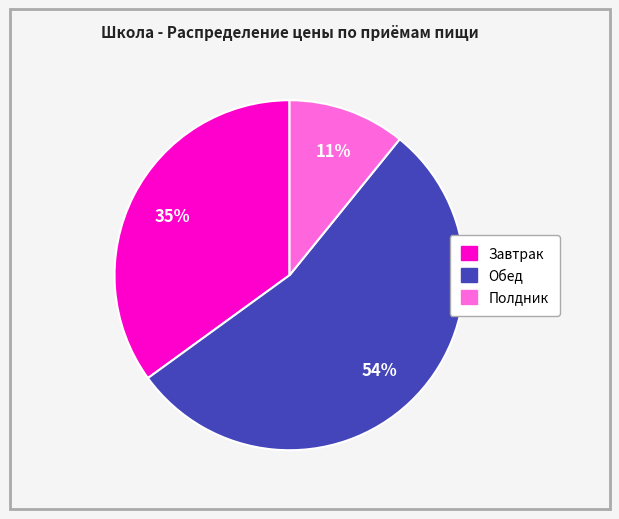

Does any single category account for the majority?

Yes